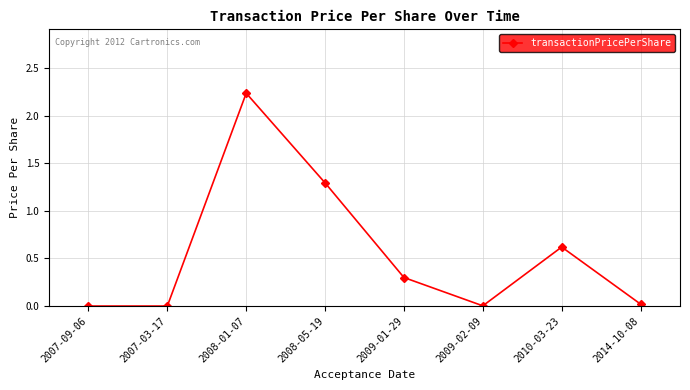

Which category has the highest value across all series?

2008-01-07